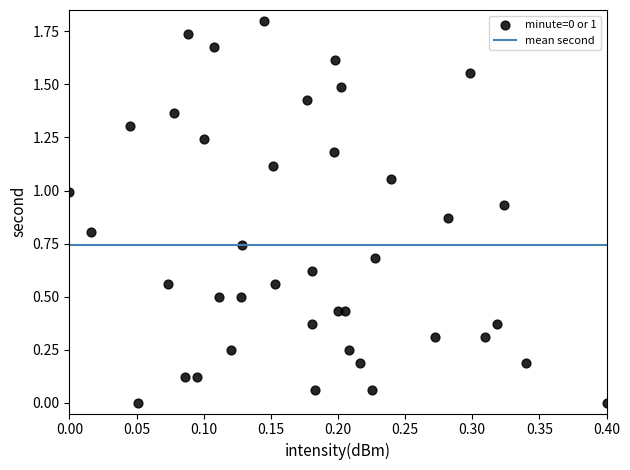

What is the range of Y values (max minus min)?

1.8